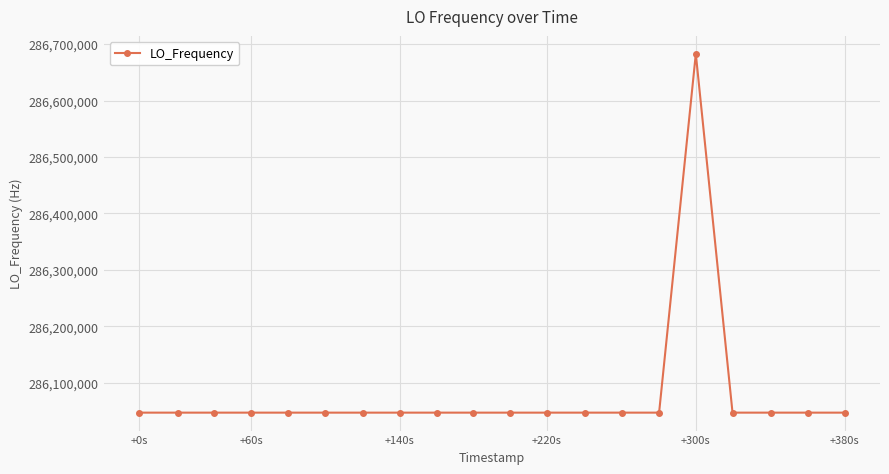

True or false: there are more than 2 points higher than both neighbors.

True